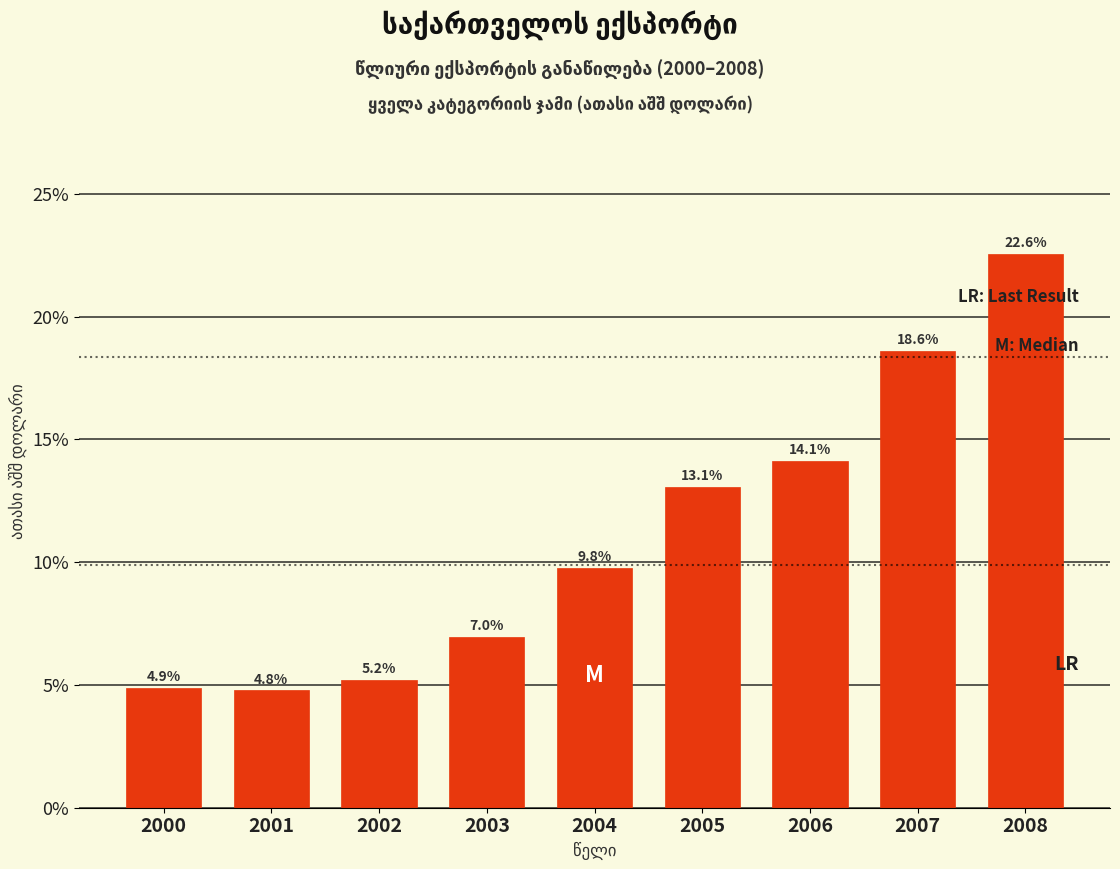

Reading left to right, what are all the values shown in this chart?

2000=4.9	2001=4.8	2002=5.2	2003=7.0	2004=9.8	2005=13.1	2006=14.1	2007=18.6	2008=22.6